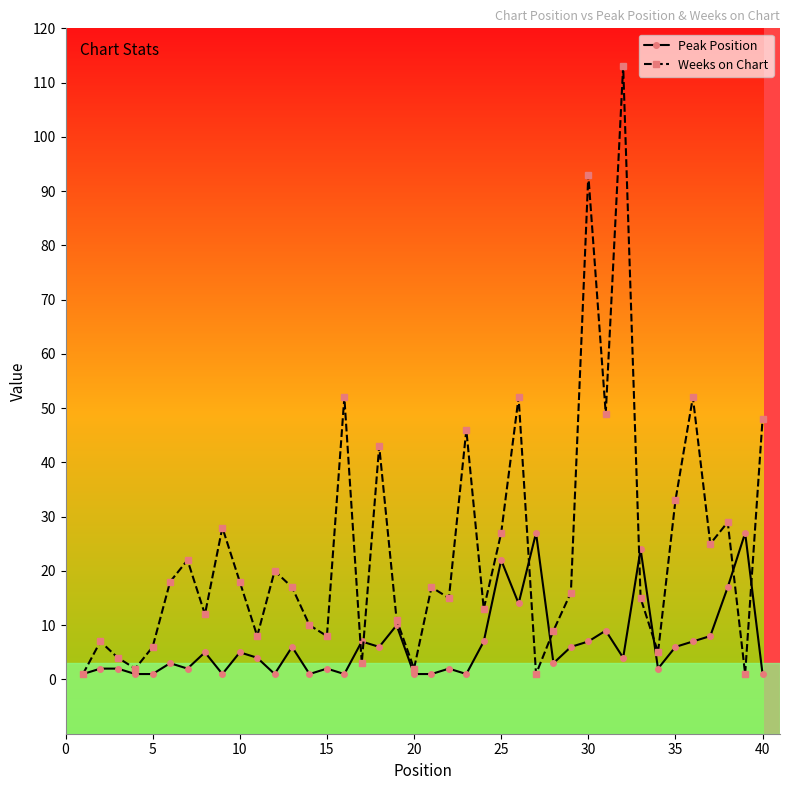

True or false: Weeks on Chart has more than 2 points higher than both neighbors.

True